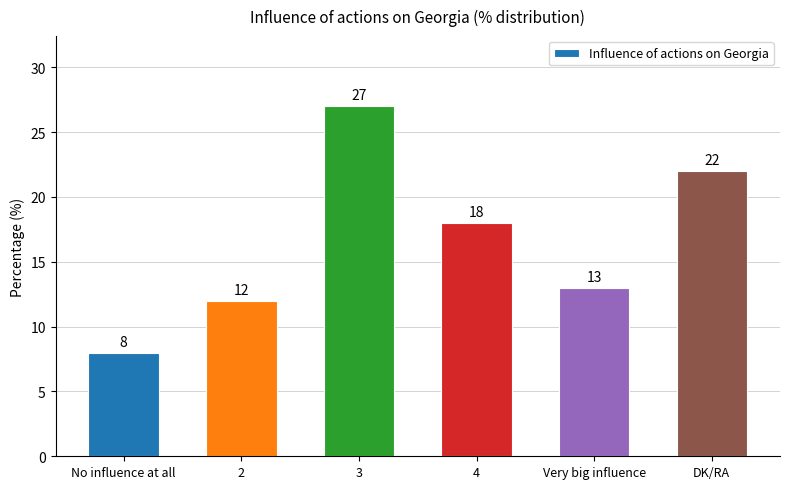

Count the number of data series in this chart.

1